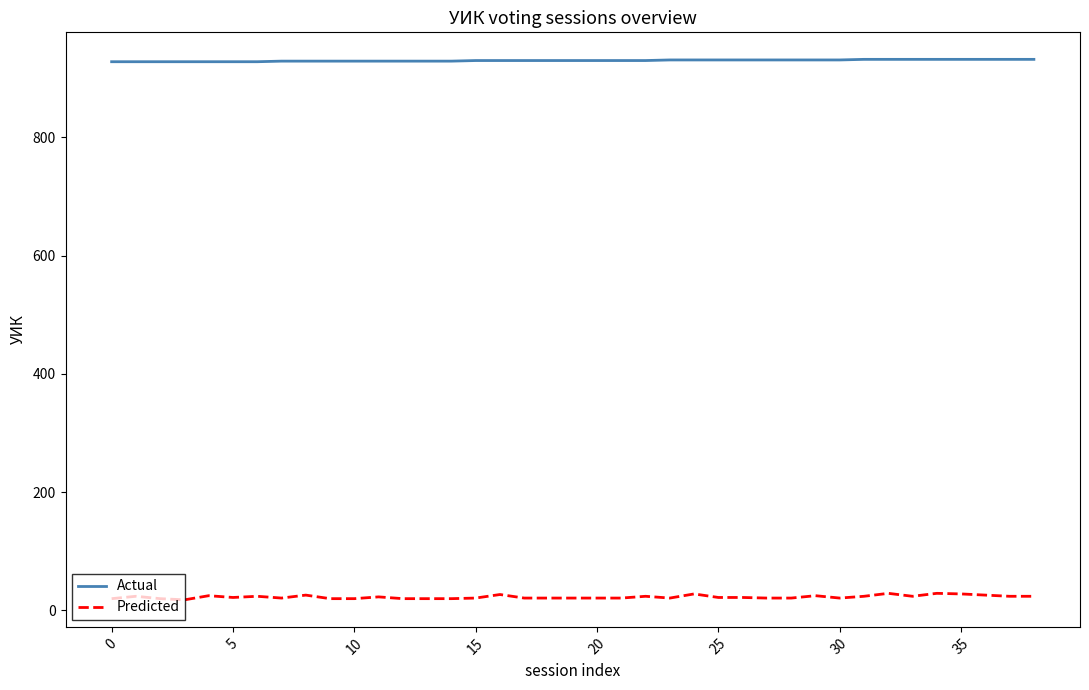

True or false: Actual and Predicted intersect in this chart.

False